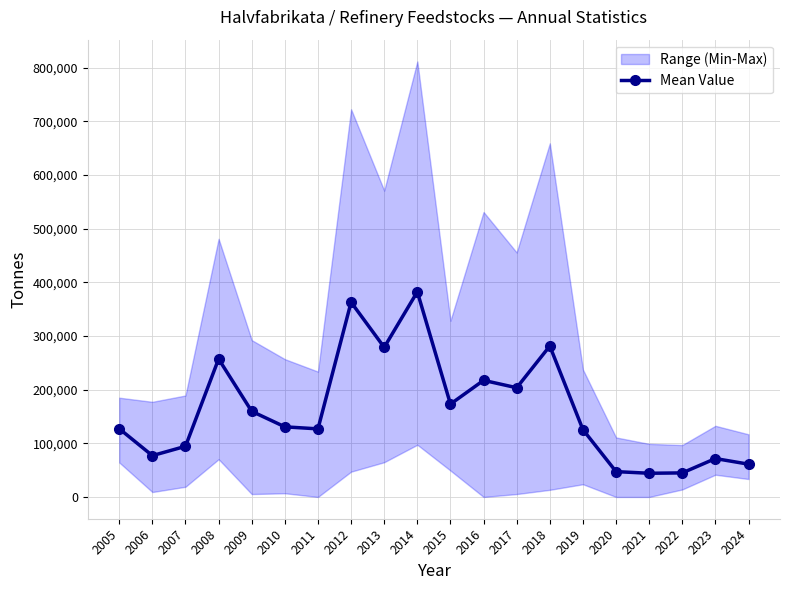

How many lines are shown in the chart?

1